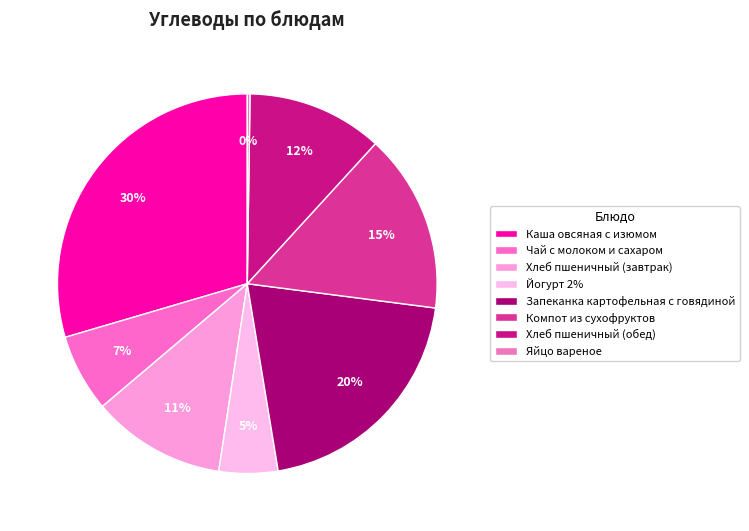

Which has a higher value, Компот из сухофруктов or Хлеб пшеничный (обед)?

Компот из сухофруктов